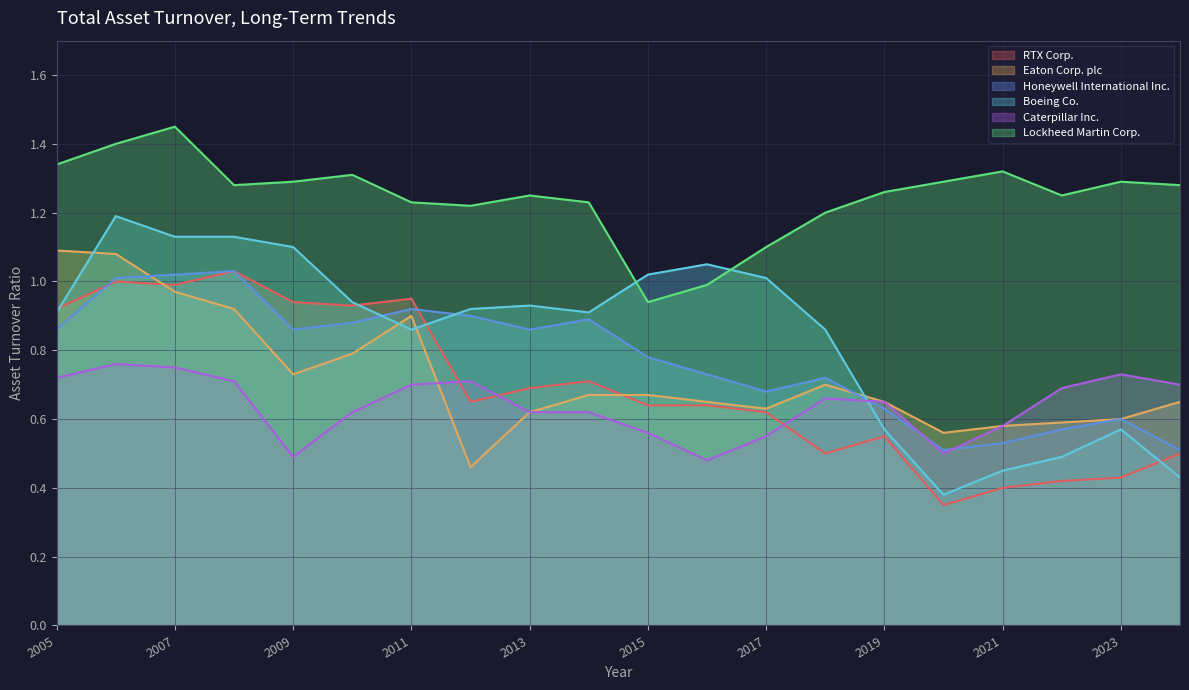

True or false: Boeing Co. and Honeywell International Inc. cross at least once.

True